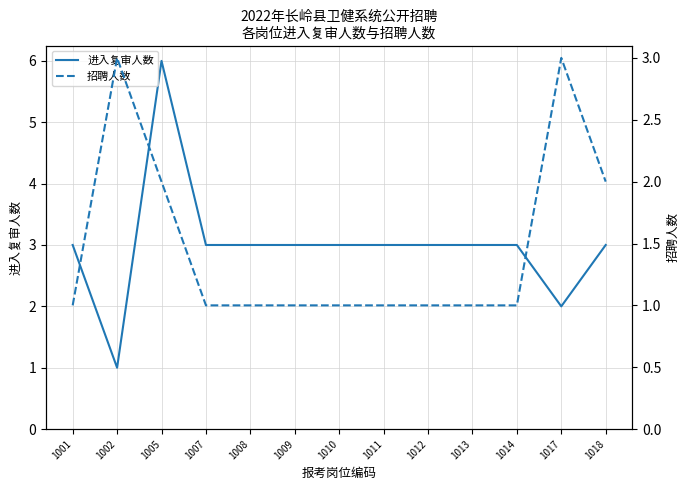

Read the 进入复审人数 value at 1010.

3